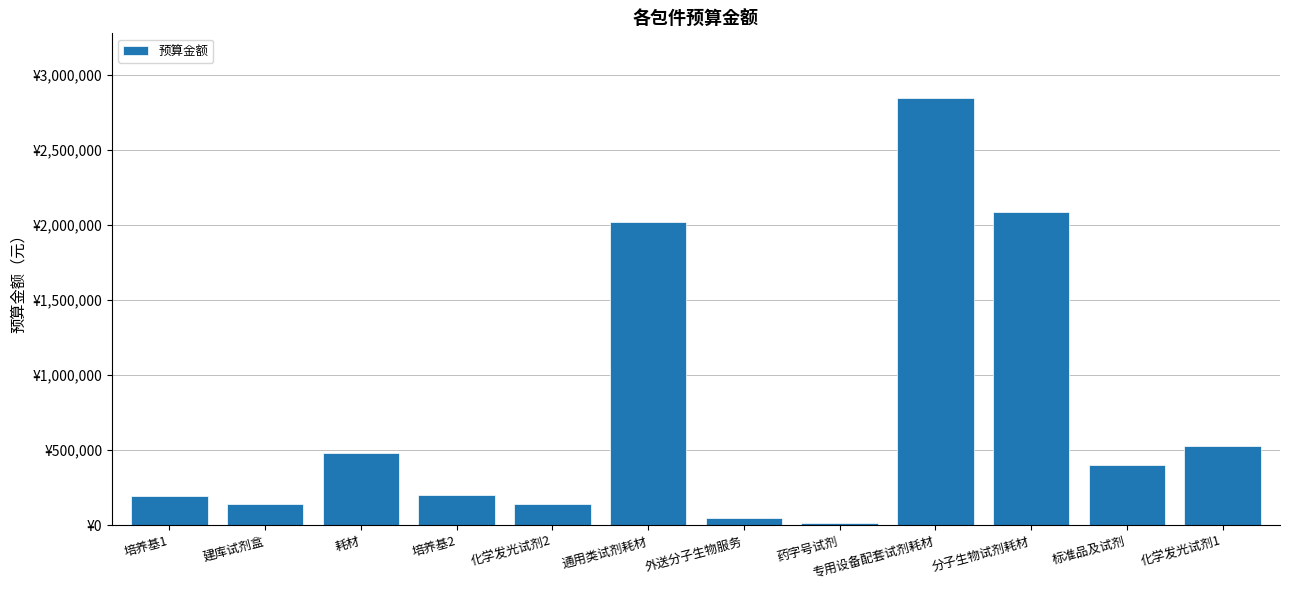

Which label corresponds to the smallest value in the chart?

药字号试剂